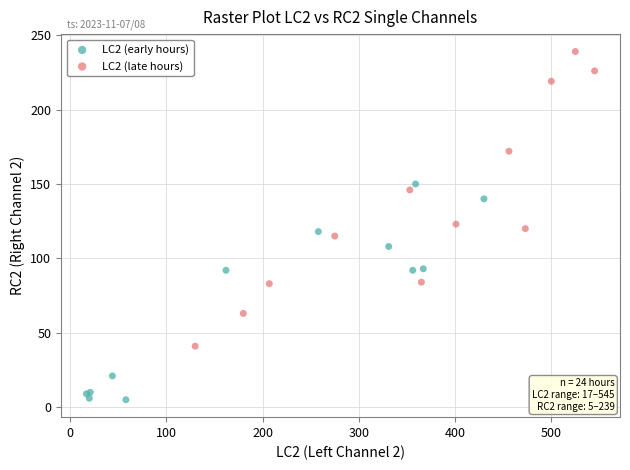

Which series has the largest Y range (max minus min)?

LC2 (late hours)